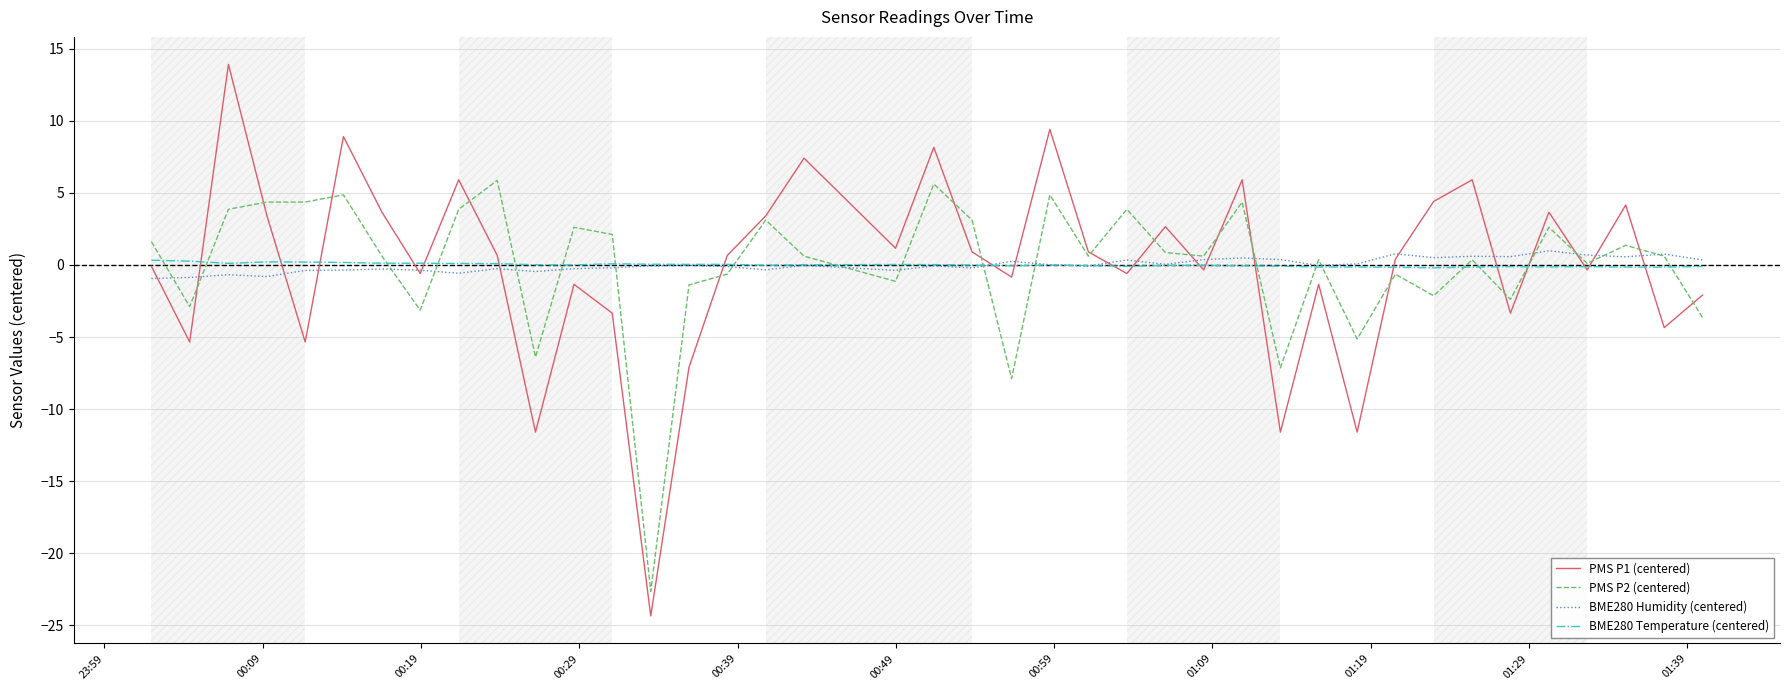

What is the greatest value displayed?

13.9